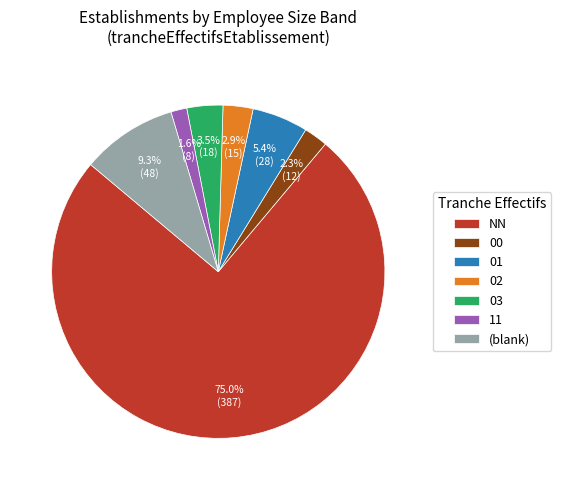

How many segments does this pie chart have?

7